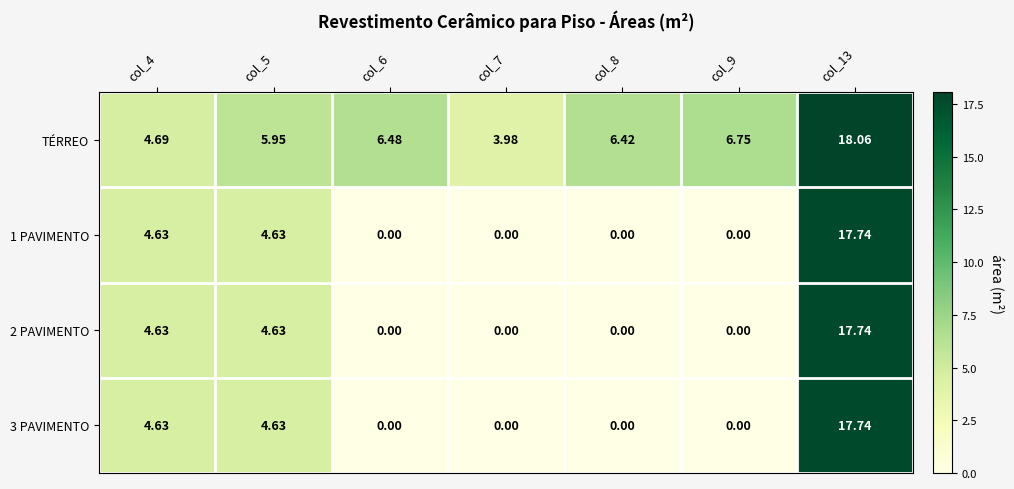

Is the value of 1 PAVIMENTO at col_9 greater than the value of TÉRREO at col_7?

No